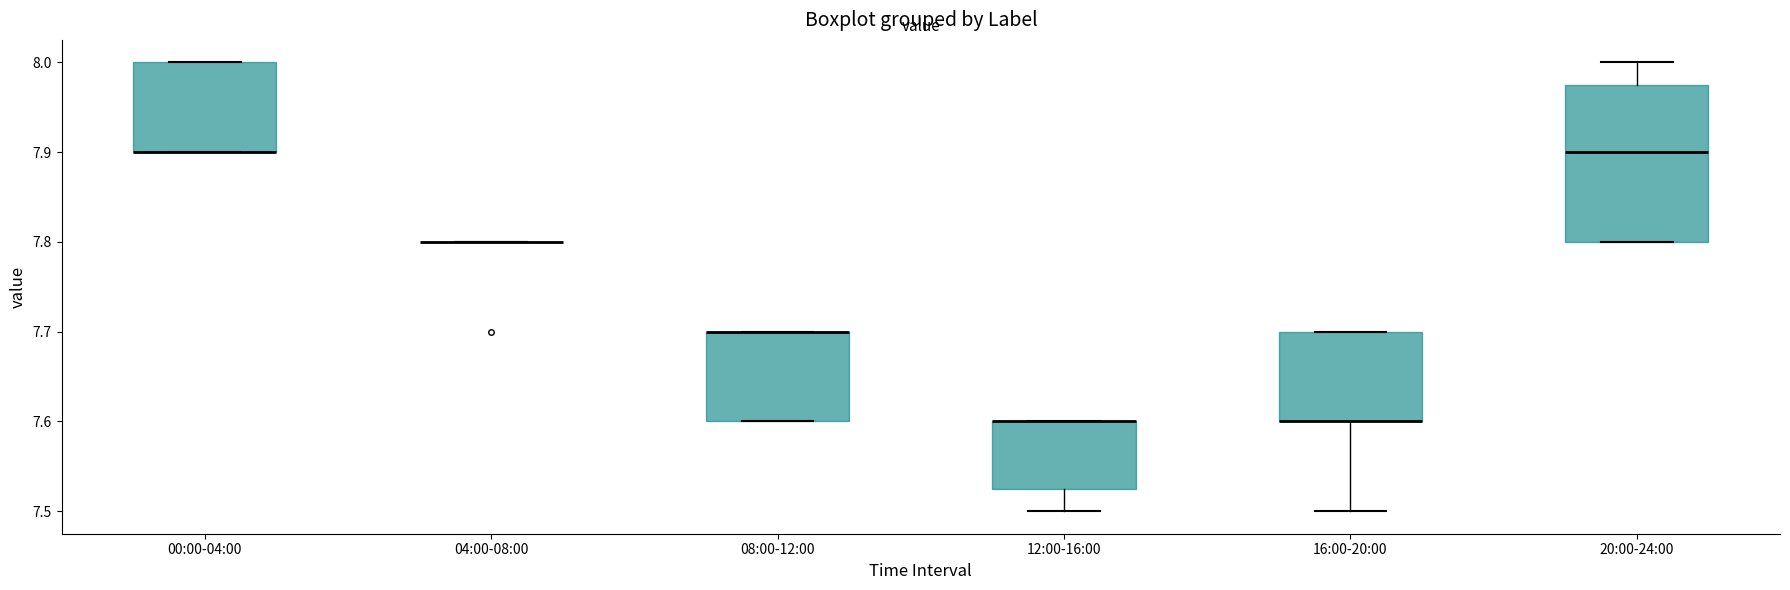

Reading left to right, transcribe this box plot: for each box, give where its median line is, the range the box spans, and where its two whiskers end, as read against the y-axis. The values are not printed on the chart, so give them approximately, as read against the axis.

00:00-04:00: median 7.90 (drawn on the box's lower edge), box 7.90 to 8.00, whiskers 7.90 to 8.00
04:00-08:00: box collapsed to a line at 7.80, whiskers 7.80 to 7.80
08:00-12:00: median 7.70 (drawn on the box's upper edge), box 7.60 to 7.70, whiskers 7.60 to 7.70
12:00-16:00: median 7.60 (drawn on the box's upper edge), box 7.53 to 7.60, whiskers 7.50 to 7.60
16:00-20:00: median 7.60 (drawn on the box's lower edge), box 7.60 to 7.70, whiskers 7.50 to 7.70
20:00-24:00: median 7.90, box 7.80 to 7.98, whiskers 7.80 to 8.00